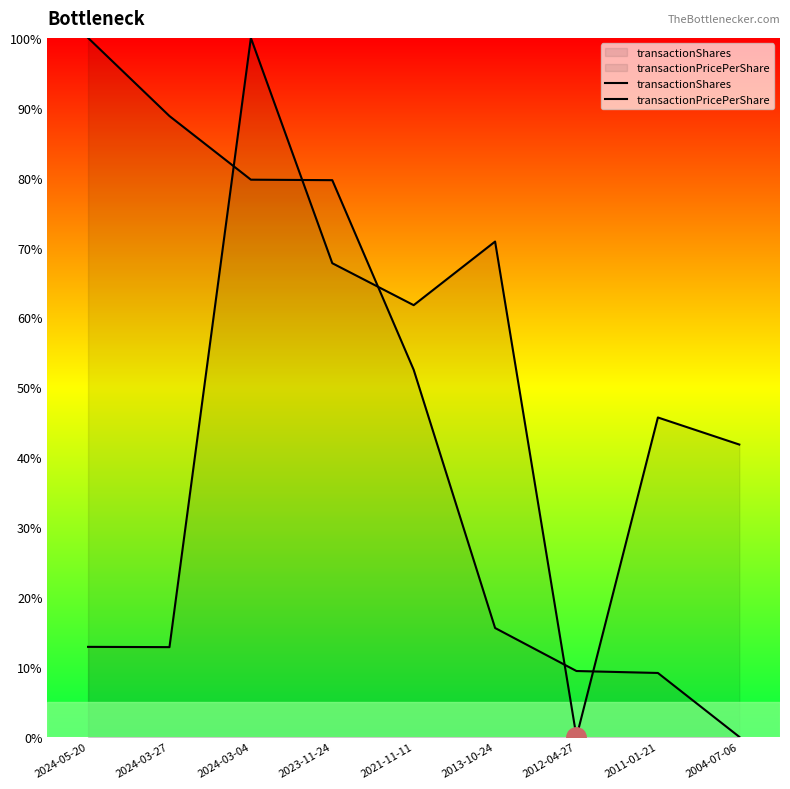

Which has a higher value, 2024-03-27 or 2021-11-11?

2021-11-11